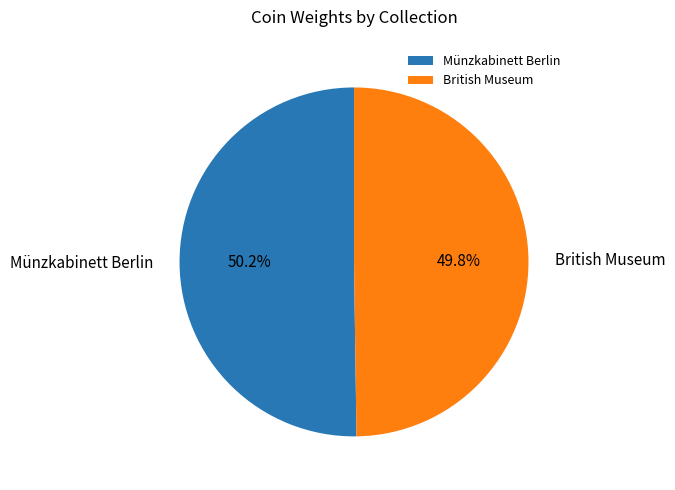

True or false: Münzkabinett Berlin accounts for 50% of the total.

True